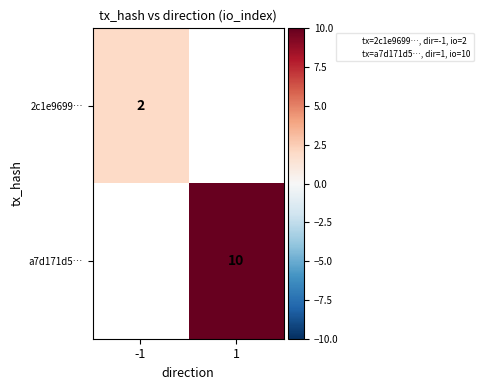

The 2c1e9699… series shows 2 at -1. True or false?

True